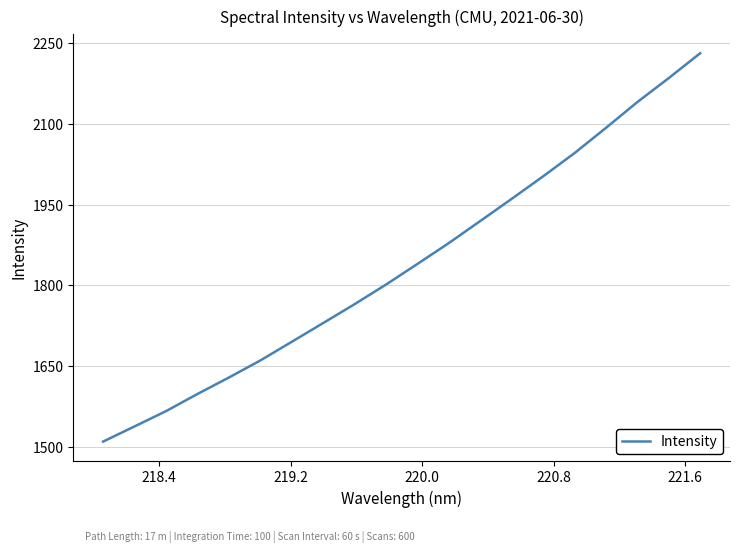

What is the difference between the maximum and minimum values?

721.3